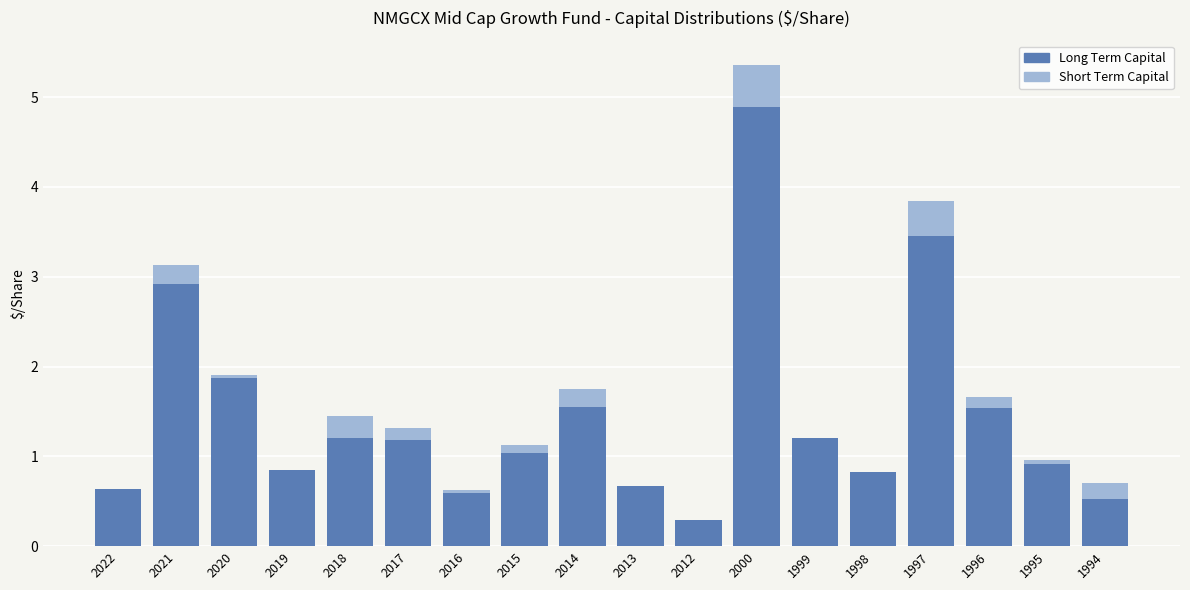

What is the approximate value of Long Term Capital at 2014?

1.6